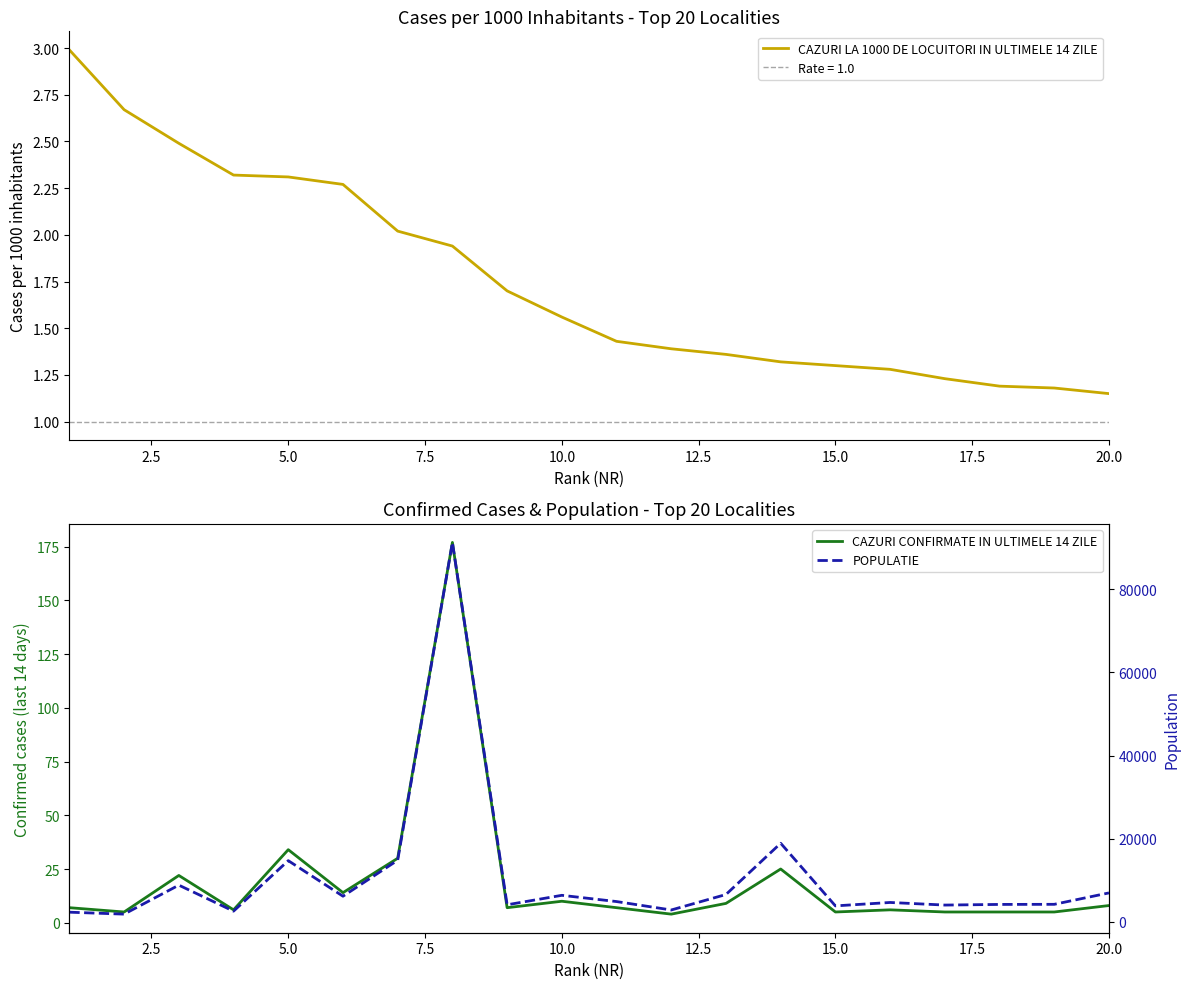

True or false: CAZURI LA 1000 DE LOCUITORI IN ULTIMELE 14 ZILE has a value of 0.7 at 5.0.

False